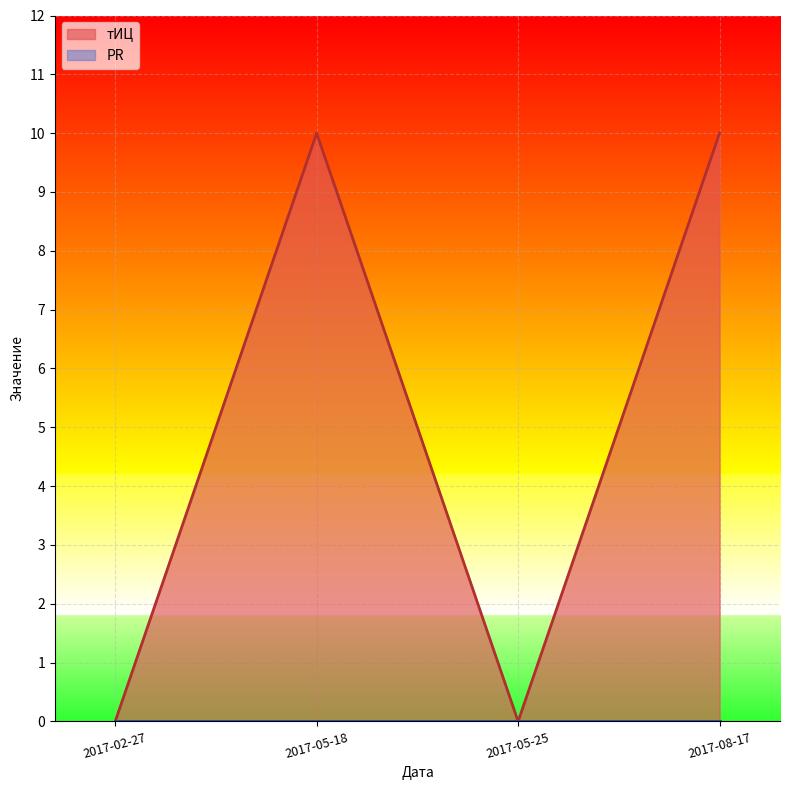

What is the label of the 1st point from the right?

2017-08-17